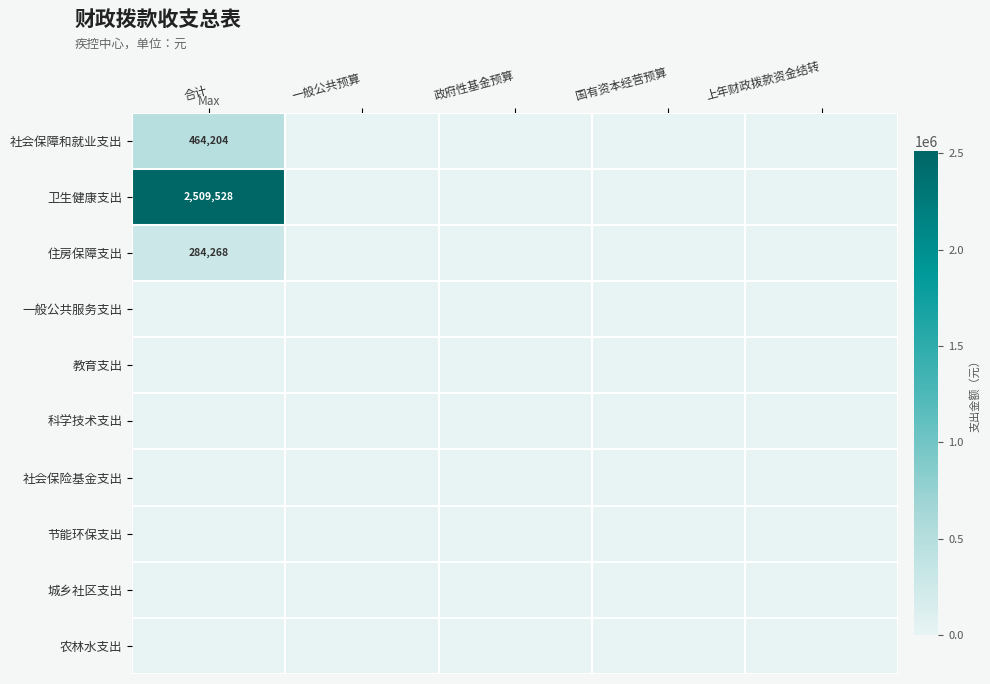

At how many categories does at least one series exceed 1264840?

1